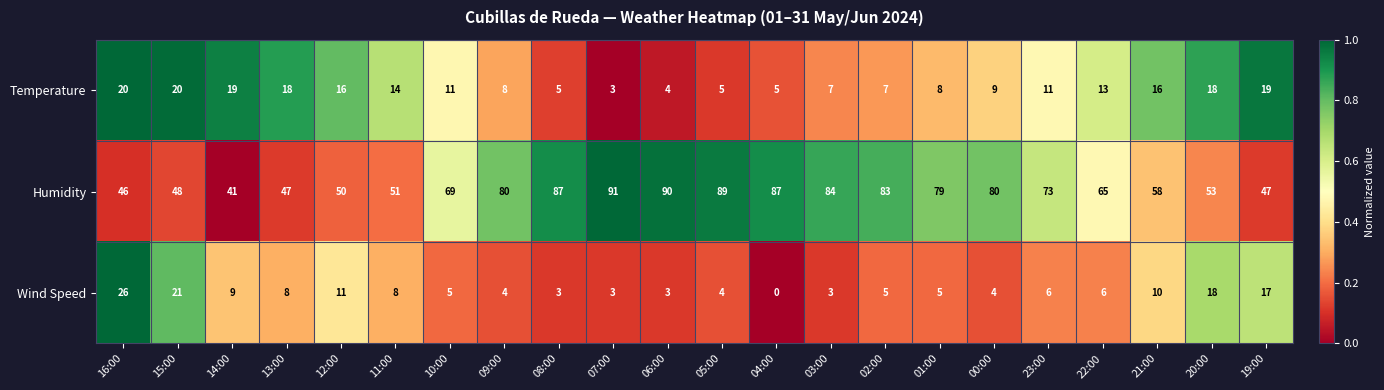

Where does the Temperature series first go above 11?

16:00